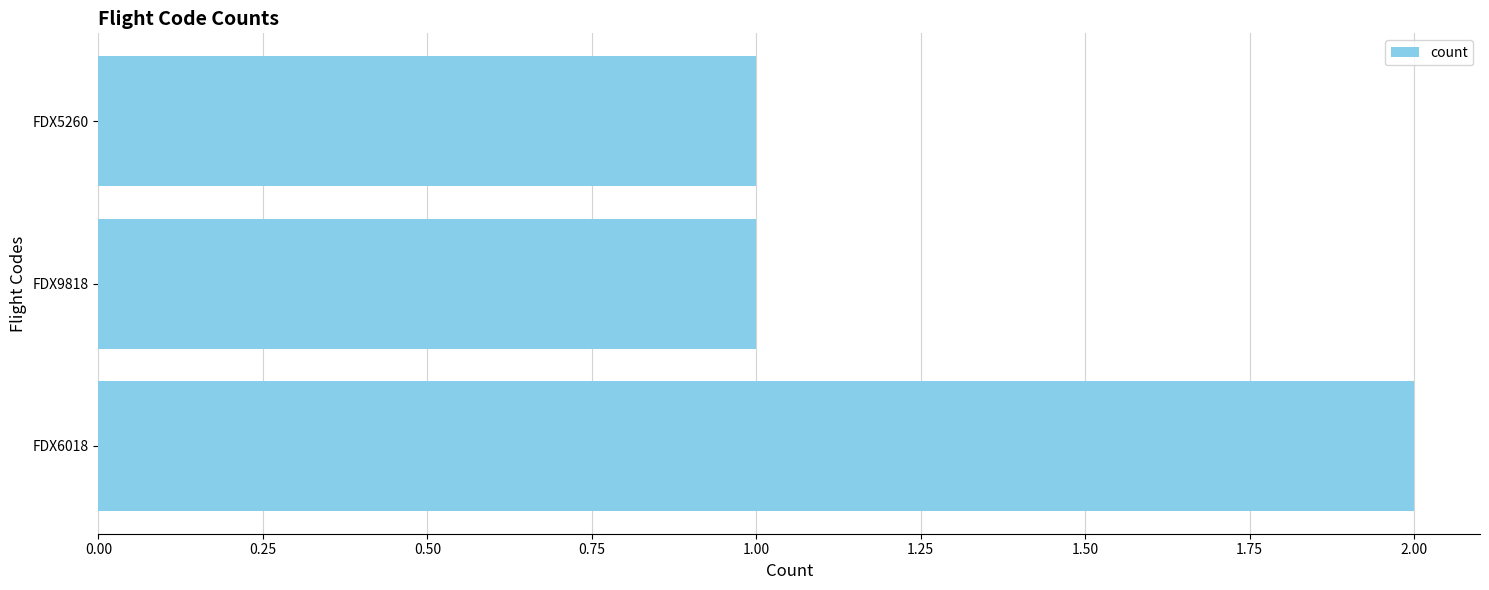

Are the bars grouped side by side (vs. stacked)?

No